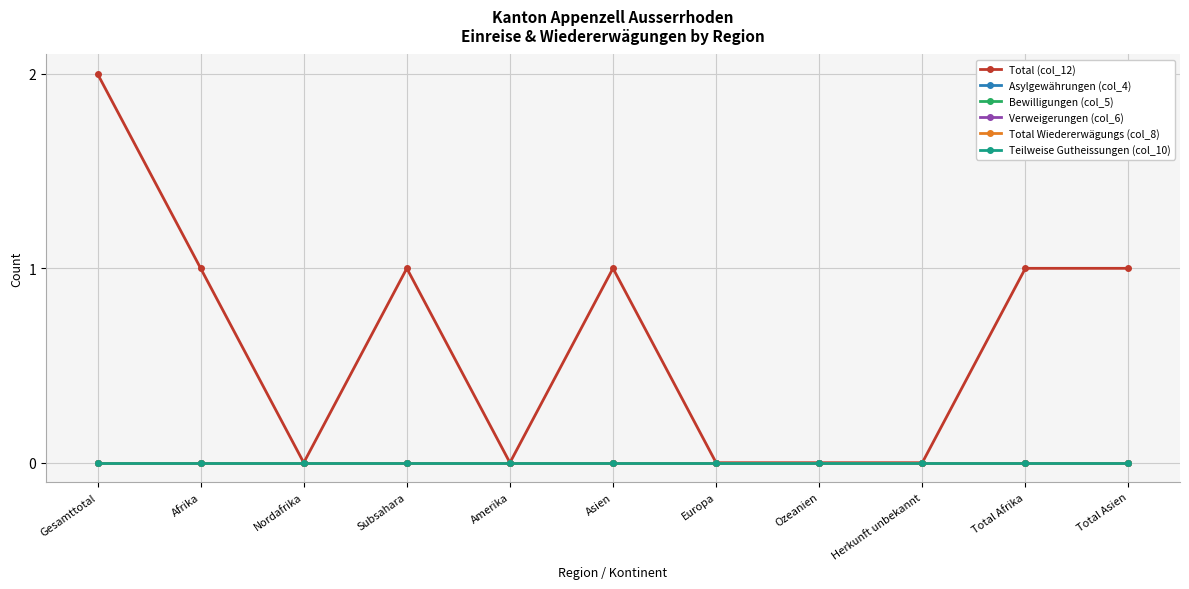

Does the chart have visible grid lines?

Yes